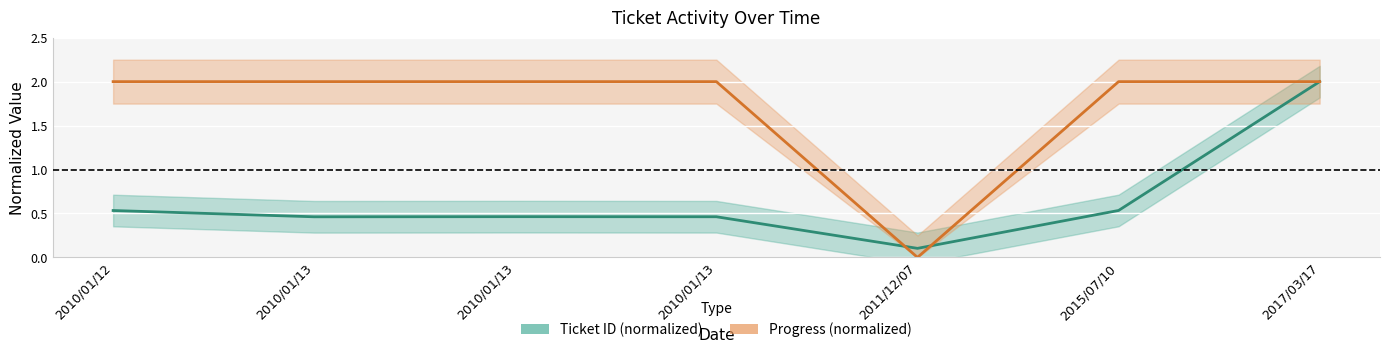

In Progress (normalized), how many points are lower than both neighbors (excluding endpoints)?

1